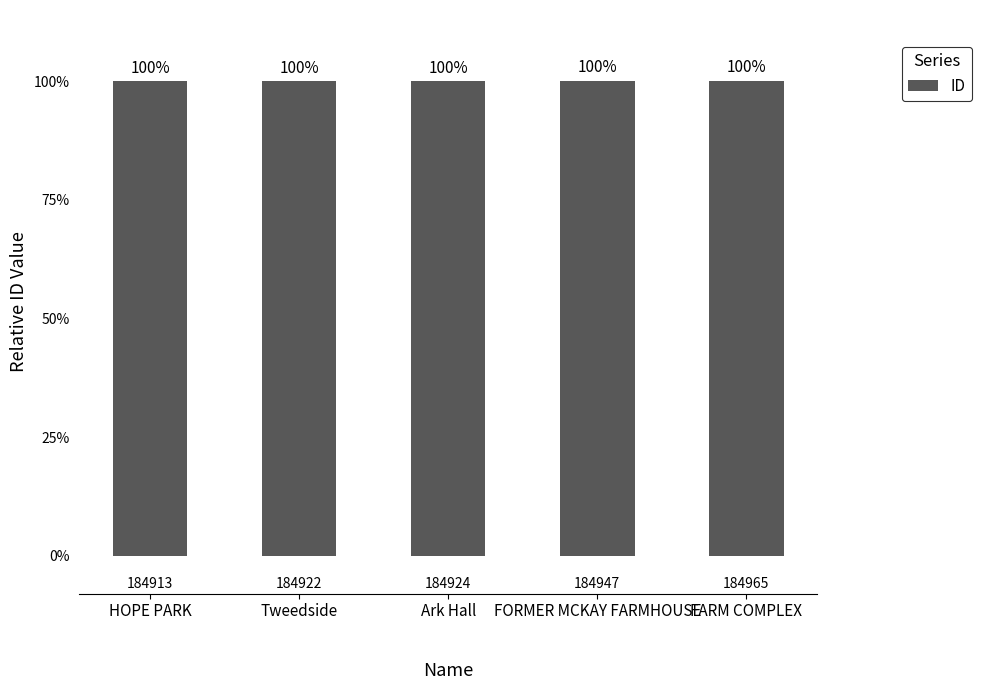

Reading right to left, extract all data points from this chart.

100.0	100.0	100.0	100.0	100.0